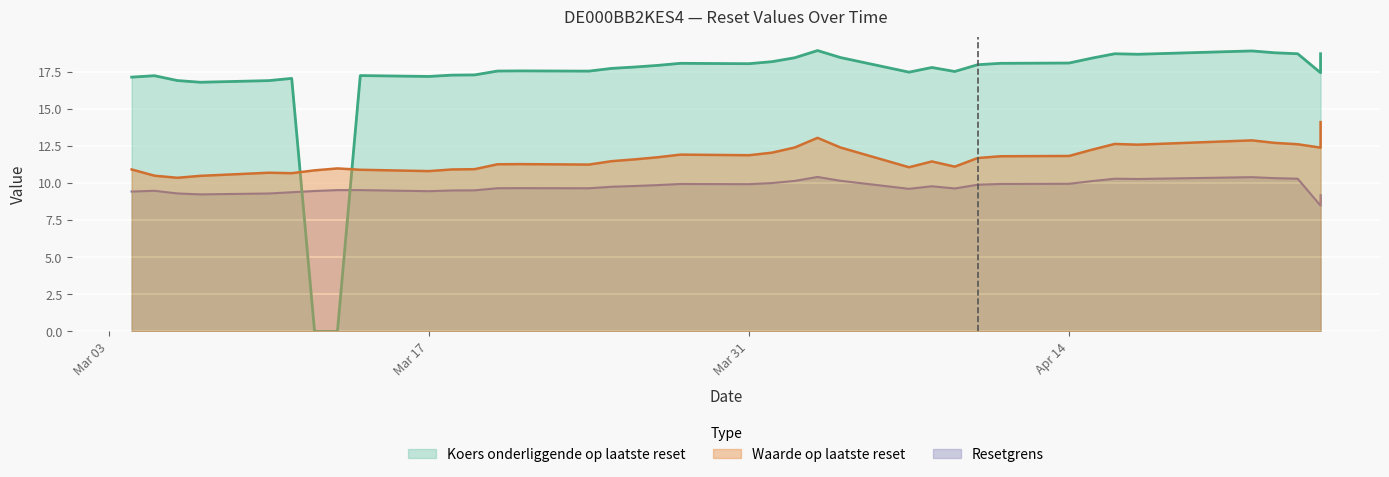

How many categories are shown in the chart?

38